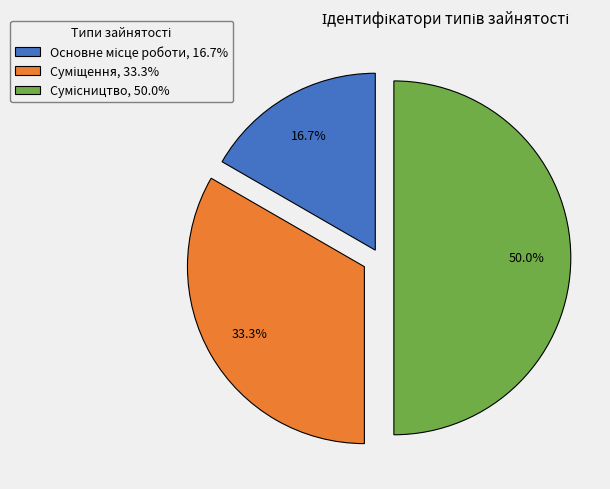

Count the number of slices in the pie.

3